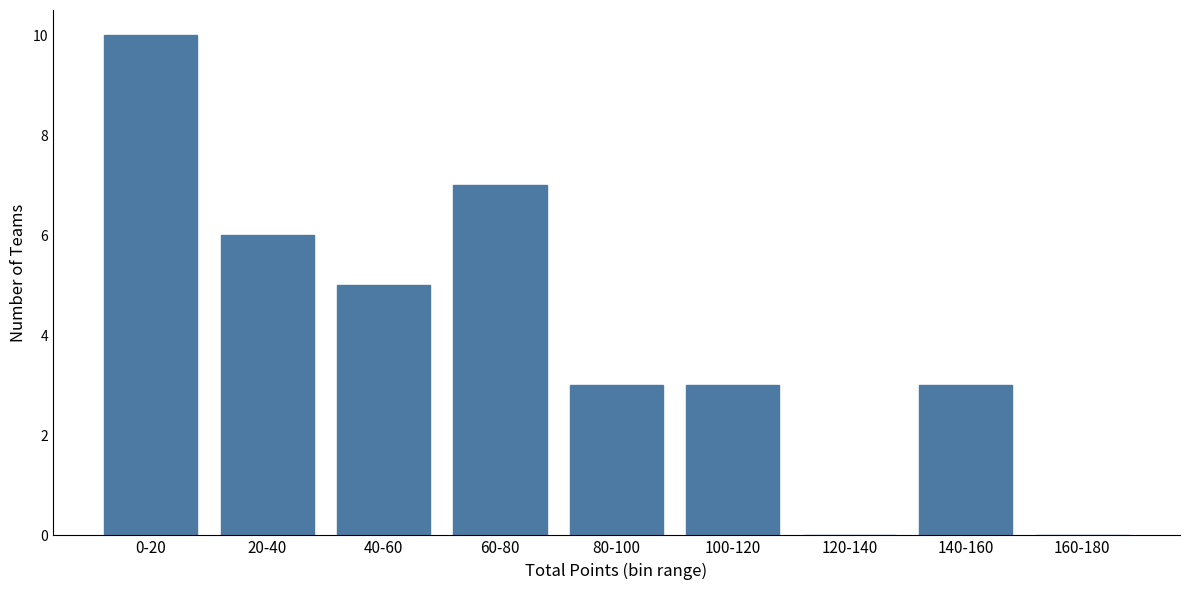

Reading left to right, transcribe all the data shown in this chart.

0-20=10	20-40=6	40-60=5	60-80=7	80-100=3	100-120=3	120-140=0	140-160=3	160-180=0